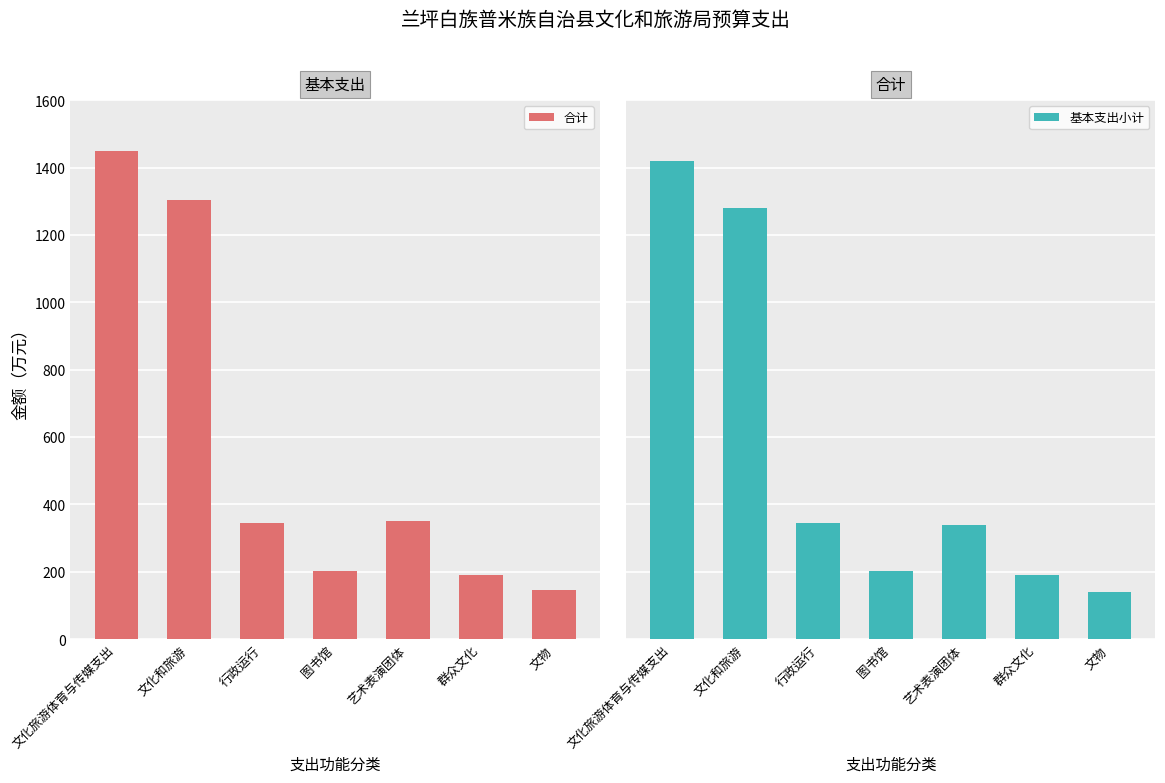

Which has a higher value, 艺术表演团体 or 行政运行?

艺术表演团体